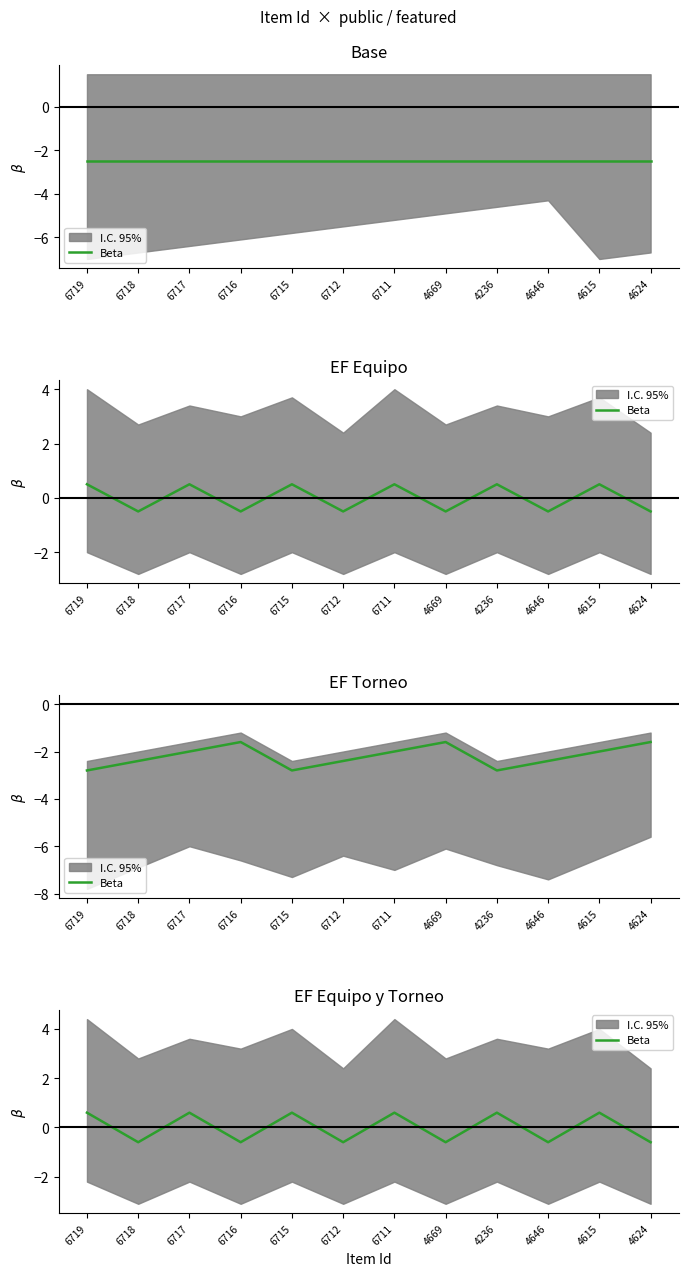

What is the label of the 9th point from the right?

6716